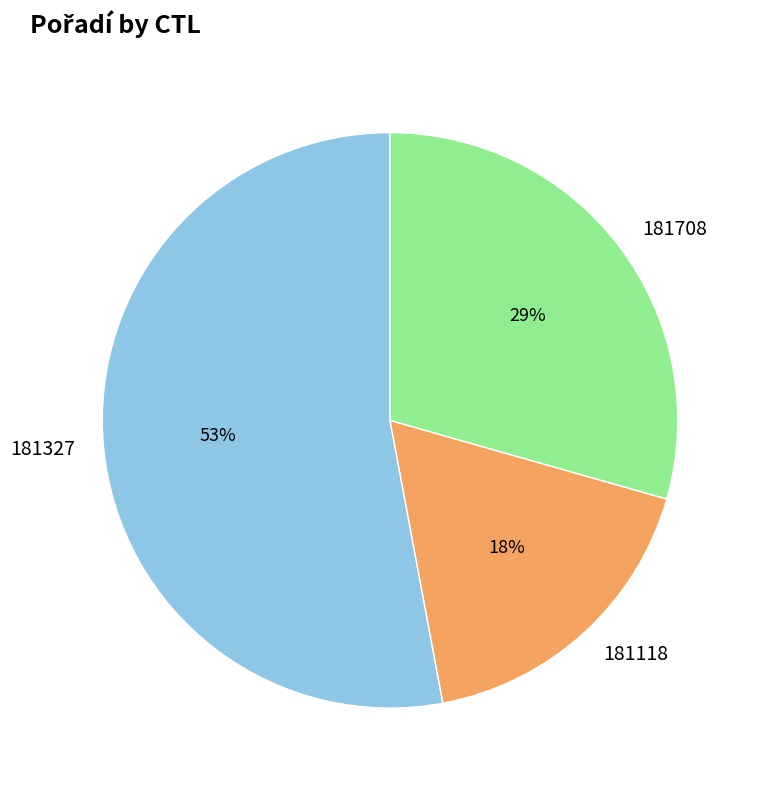

The 181327 slice represents 53% of the pie. True or false?

True